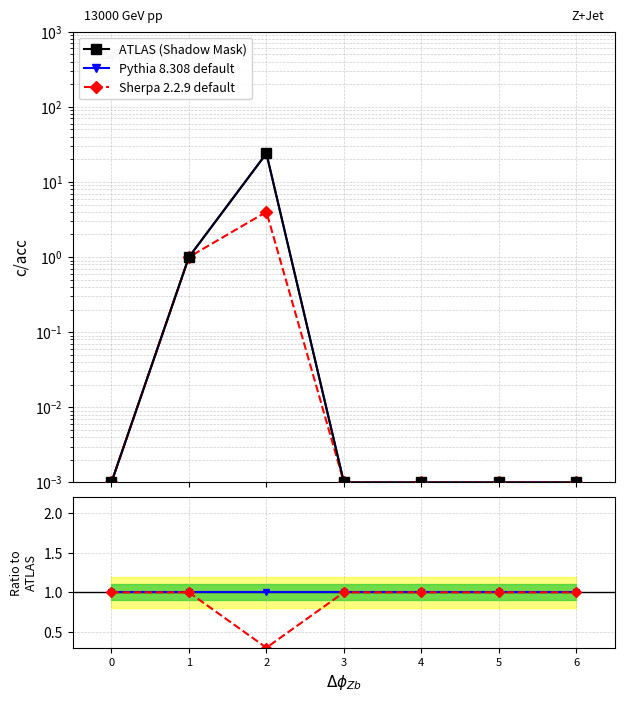

What is the difference between the second highest and second lowest values in the ATLAS (Shadow Mask) series?

1.0